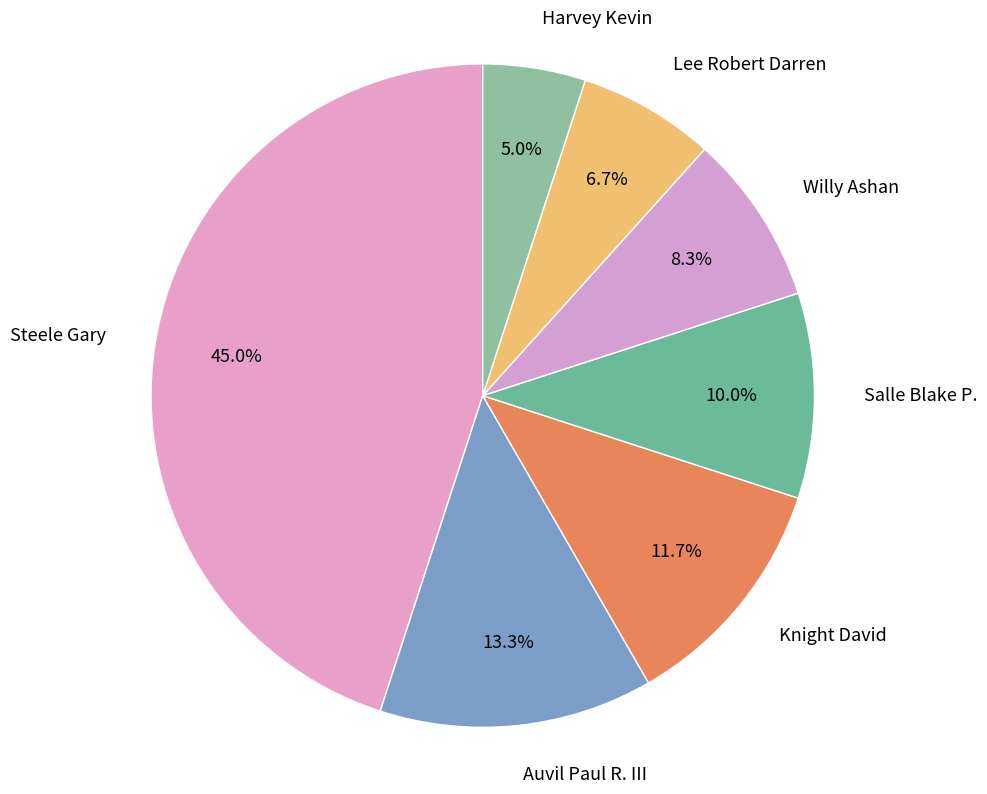

Count the number of slices in the pie.

7